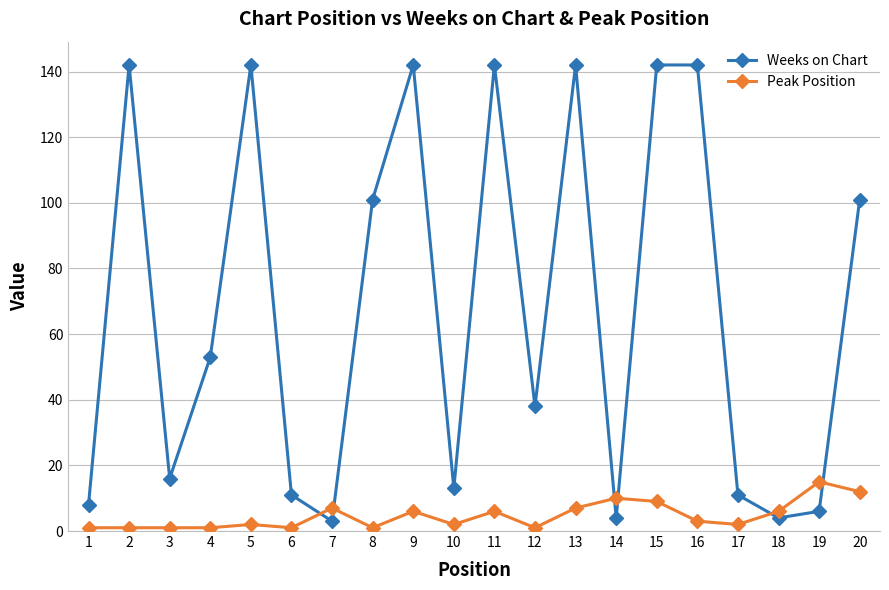

True or false: Peak Position and Weeks on Chart cross at least once.

True